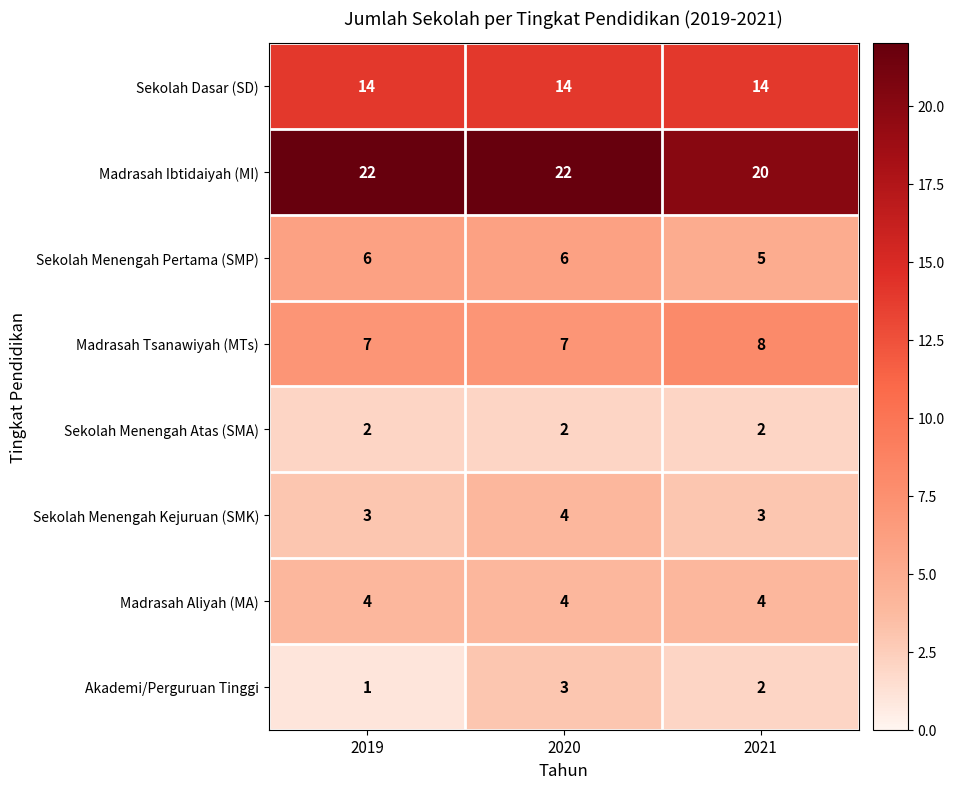

Which series changed the most between 2020 and 2021?

Madrasah Ibtidaiyah (MI)